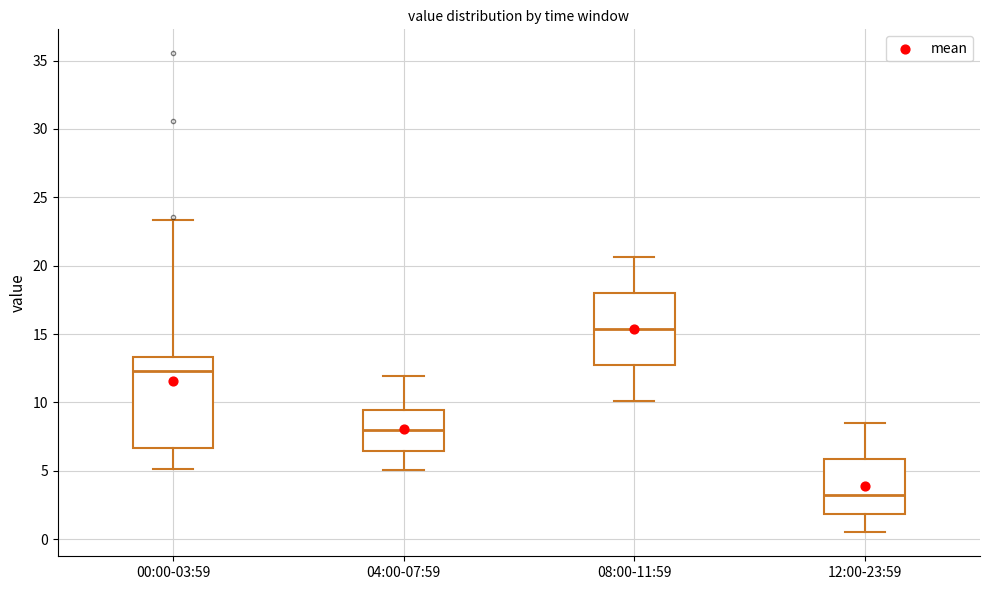

Reading left to right, read every box against the y-axis: the position of its median line, the range the box covers, and the ends of its whiskers. The values are not printed on the chart, so give them approximately, as read against the axis.

00:00-03:59: median 12.5, box 6.5 to 13.5, whiskers 5.0 to 23.5
04:00-07:59: median 8.0, box 6.5 to 9.5, whiskers 5.0 to 12.0
08:00-11:59: median 15.5, box 12.5 to 18.0, whiskers 10.0 to 20.5
12:00-23:59: median 3.0, box 2.0 to 6.0, whiskers 0.5 to 8.5